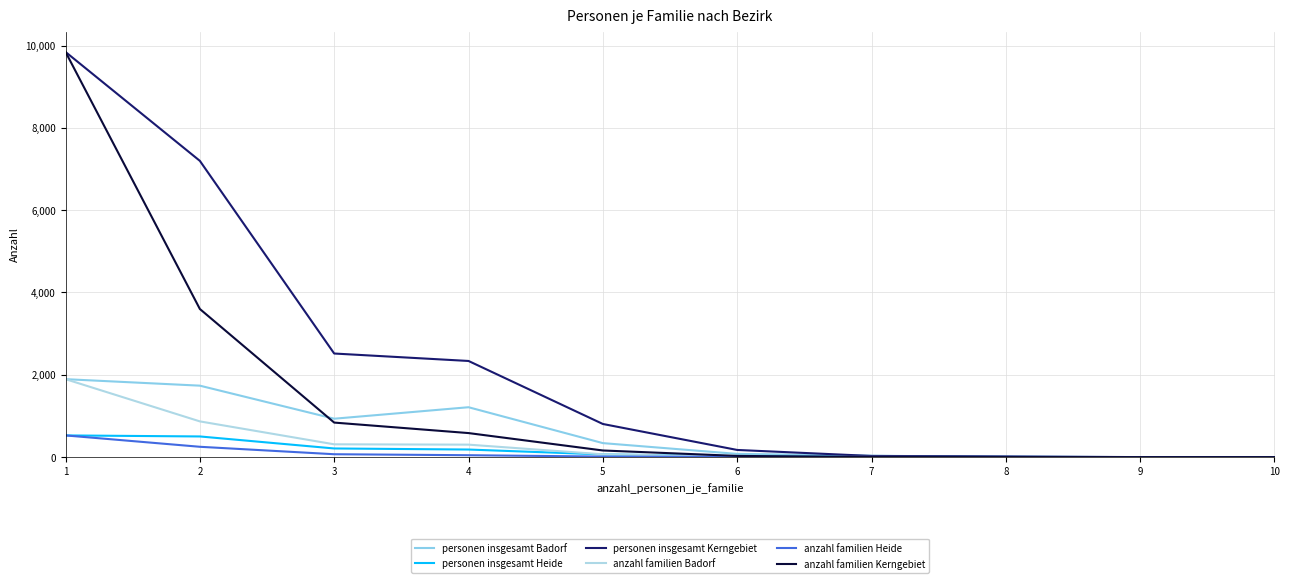

At how many categories does at least one series exceed 6405?

2